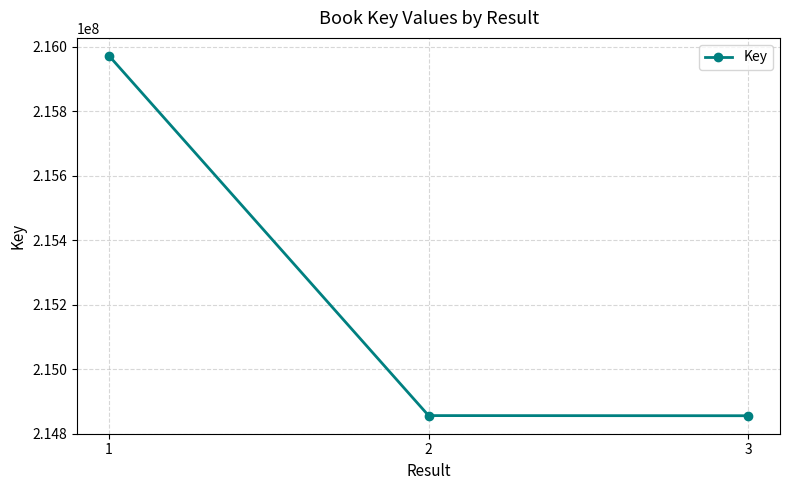

Is it true that the value at 2 is 214855796?

True